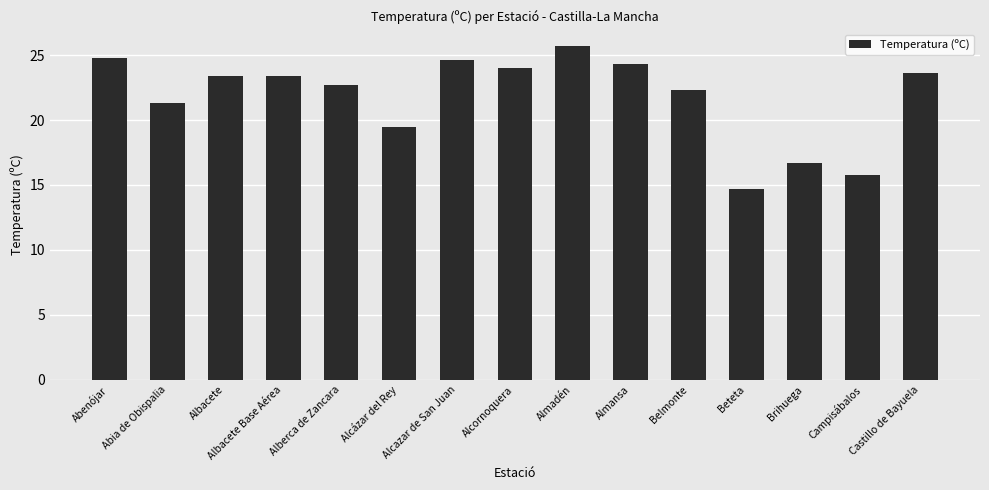

What is the change in value from Abenójar to Alberca de Zancara?

-2.1